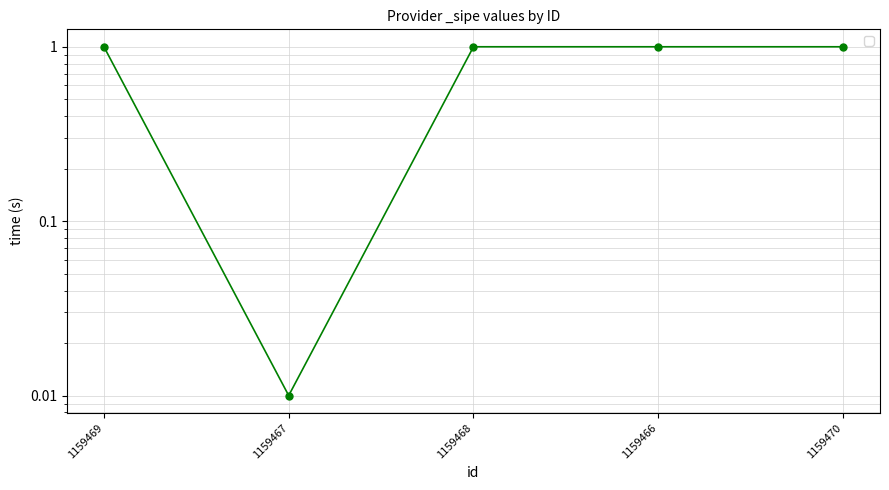

How many lines are shown in the chart?

1